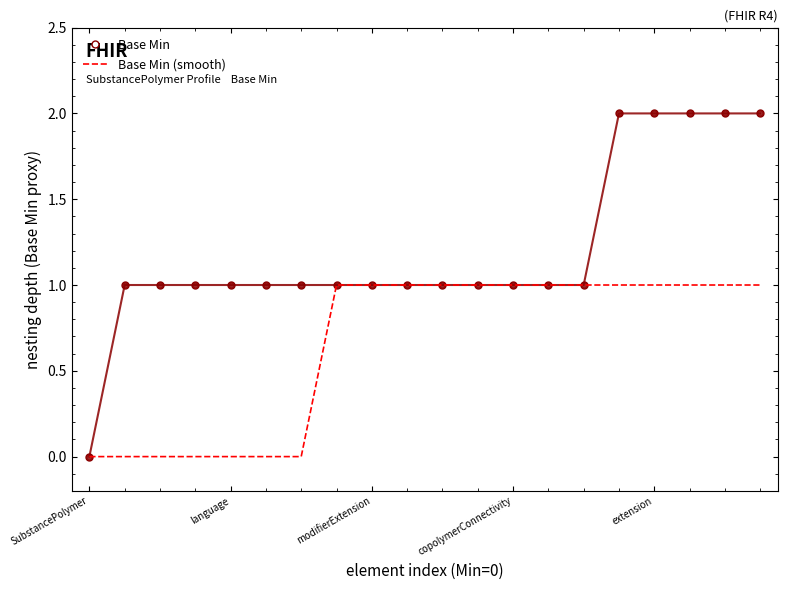

Reading left to right, extract all data points from this chart.

Base Min: 0	1	1	1	1	1	1	1	1	1	1	1	1	1	1	2	2	2	2	2
Base Min (smooth): 0	0	0	0	0	0	0	1	1	1	1	1	1	1	1	1	1	1	1	1